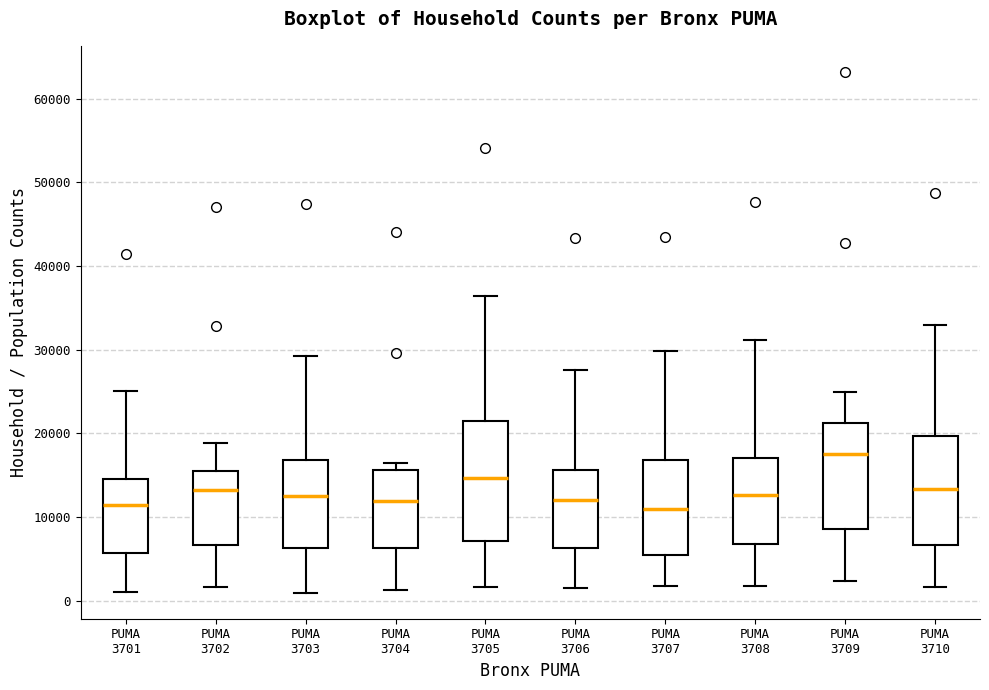

Reading left to right, transcribe this box plot: for each box, give where its median line is, the range the box spans, and where its two whiskers end, as read against the y-axis. The values are not printed on the chart, so give them approximately, as read against the axis.

PUMA 3701: median 11000, box 6000 to 15000, whiskers 1000 to 25000
PUMA 3702: median 13000, box 7000 to 15000, whiskers 2000 to 19000
PUMA 3703: median 13000, box 6000 to 17000, whiskers 1000 to 29000
PUMA 3704: median 12000, box 6000 to 16000, whiskers 1000 to 16000 (just above the box's upper edge)
PUMA 3705: median 15000, box 7000 to 21000, whiskers 2000 to 36000
PUMA 3706: median 12000, box 6000 to 16000, whiskers 2000 to 28000
PUMA 3707: median 11000, box 5000 to 17000, whiskers 2000 to 30000
PUMA 3708: median 13000, box 7000 to 17000, whiskers 2000 to 31000
PUMA 3709: median 18000, box 9000 to 21000, whiskers 2000 to 25000
PUMA 3710: median 13000, box 7000 to 20000, whiskers 2000 to 33000